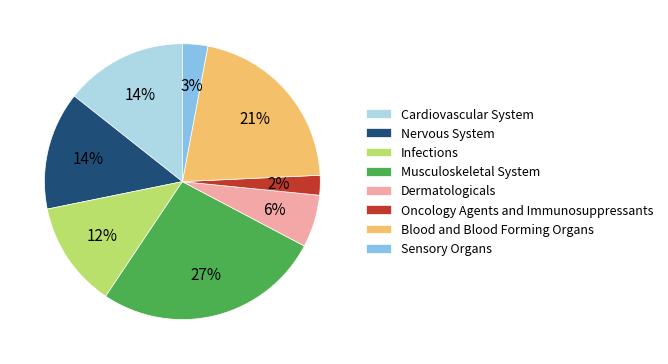

To the nearest percent, what portion does Sensory Organs represent?

3%